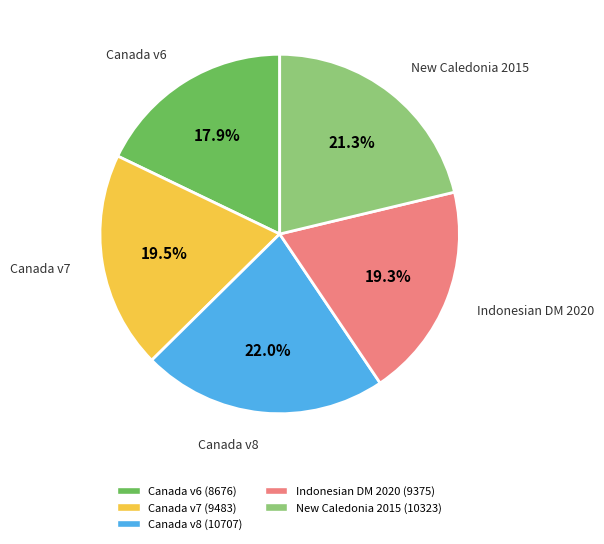

Which category has the biggest portion of the pie?

Canada v8